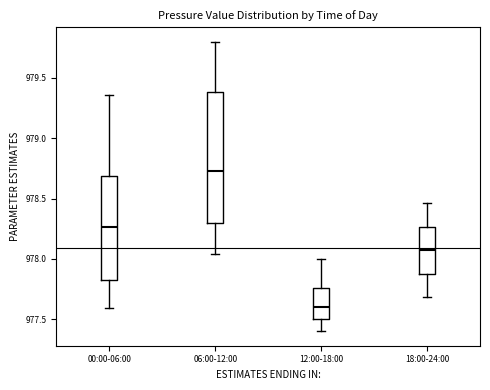

Which box's median line is the highest?

06:00-12:00